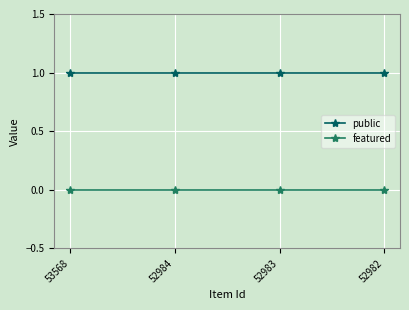

List the series in order of their overall mean, highest first.

public, featured